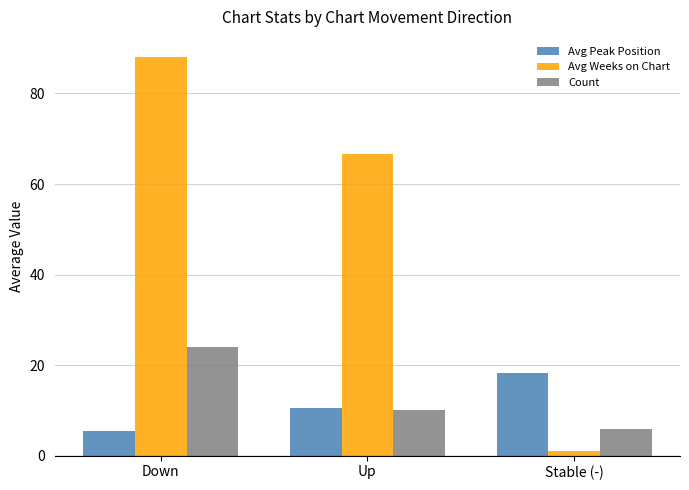

Are the bars grouped side by side (vs. stacked)?

Yes